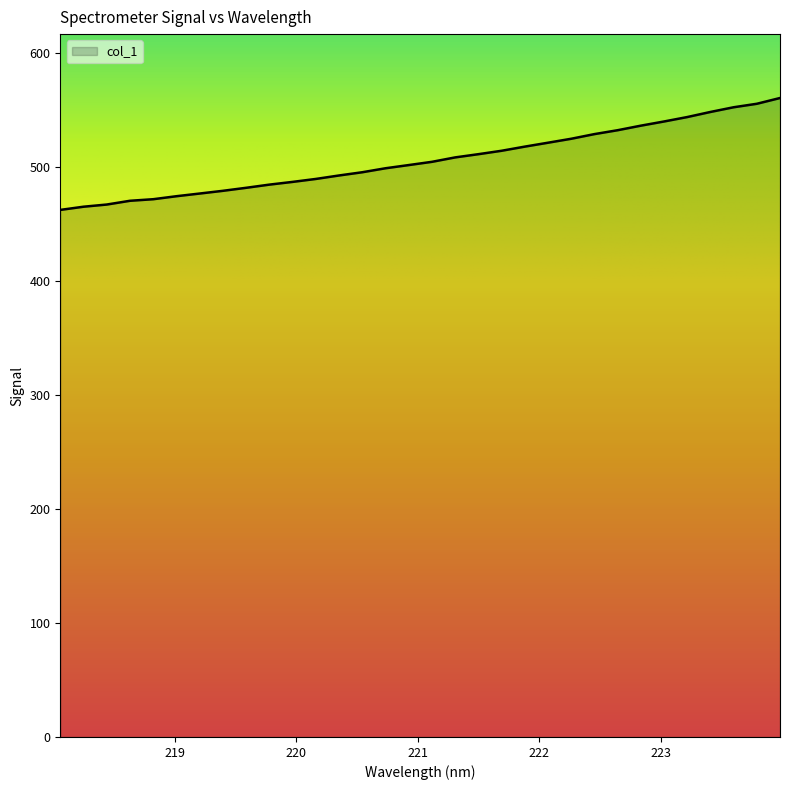

What is the difference between the maximum and minimum values?

98.1